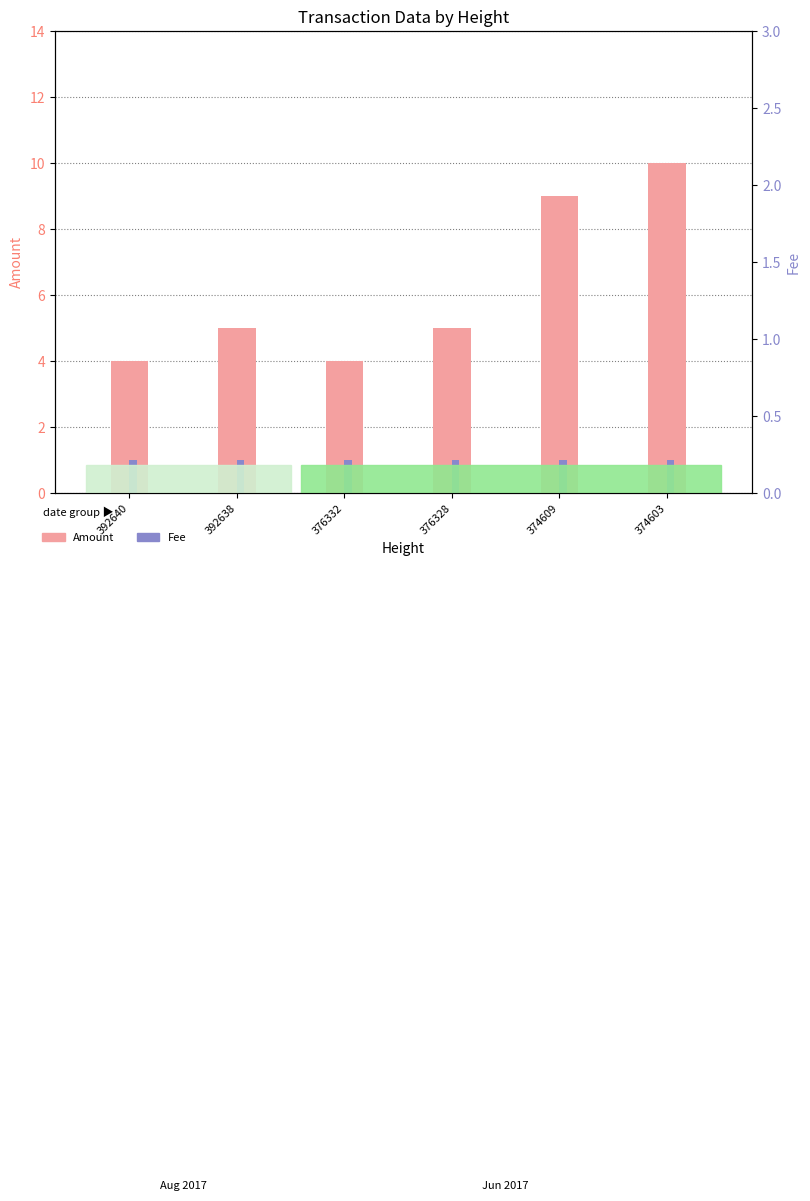

What are all the series names shown in the legend?

Amount, Fee